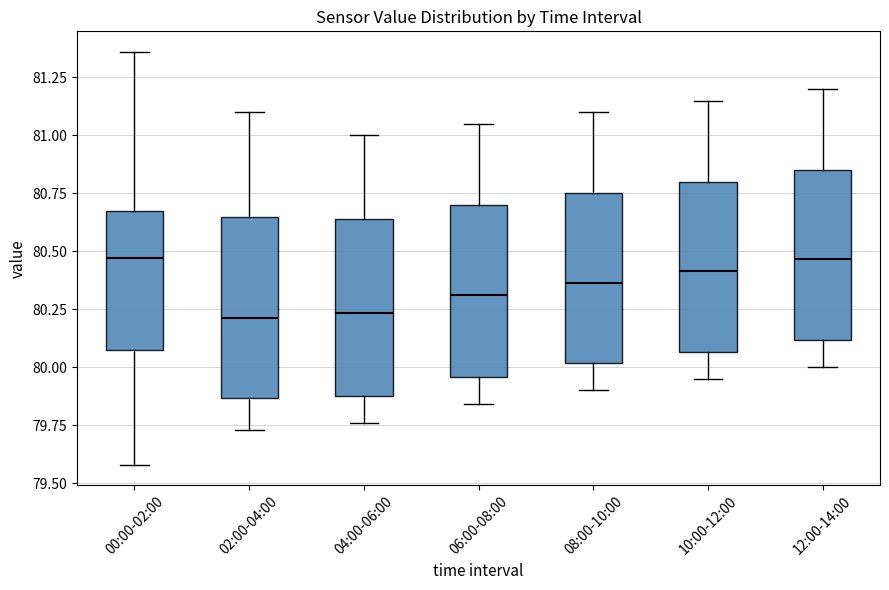

Reading left to right, transcribe this box plot: for each box, give where its median line is, the range the box spans, and where its two whiskers end, as read against the y-axis. The values are not printed on the chart, so give them approximately, as read against the axis.

00:00-02:00: median 80.45, box 80.05 to 80.70, whiskers 79.60 to 81.35
02:00-04:00: median 80.20, box 79.85 to 80.65, whiskers 79.75 to 81.10
04:00-06:00: median 80.25, box 79.90 to 80.65, whiskers 79.75 to 81.00
06:00-08:00: median 80.30, box 79.95 to 80.70, whiskers 79.85 to 81.05
08:00-10:00: median 80.35, box 80.00 to 80.75, whiskers 79.90 to 81.10
10:00-12:00: median 80.40, box 80.05 to 80.80, whiskers 79.95 to 81.15
12:00-14:00: median 80.45, box 80.10 to 80.85, whiskers 80.00 to 81.20